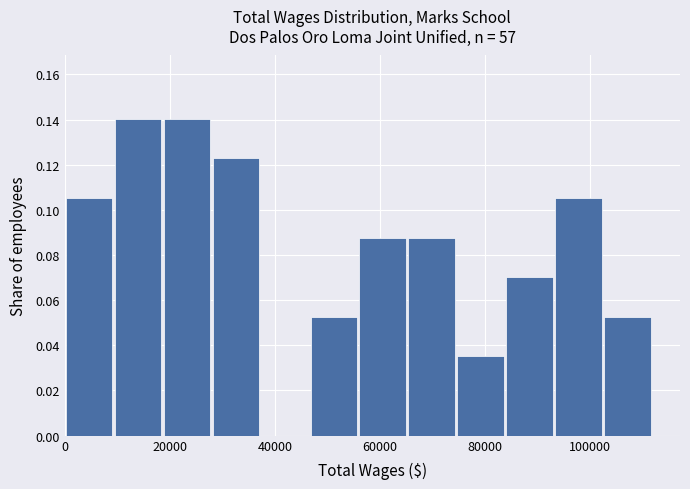

Reading left to right, transcribe this chart: for each bar, give the range it covers on the x-axis and its height. Neither the bar edges nor the heights are printed on the chart, so give them approximately, as read against the axes.

0 to 10000: 0.106
10000 to 18000: 0.140
18000 to 28000: 0.140
28000 to 38000: 0.122
38000 to 46000: 0
46000 to 56000: 0.052
56000 to 66000: 0.088
66000 to 74000: 0.088
74000 to 84000: 0.036
84000 to 94000: 0.070
94000 to 102000: 0.106
102000 to 112000: 0.052